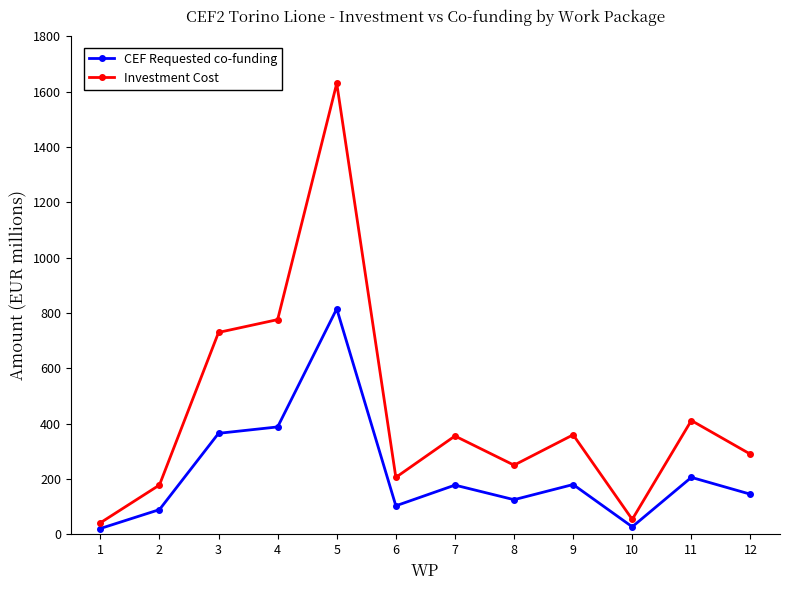

Which series changed the most between 3 and 5?

Investment Cost